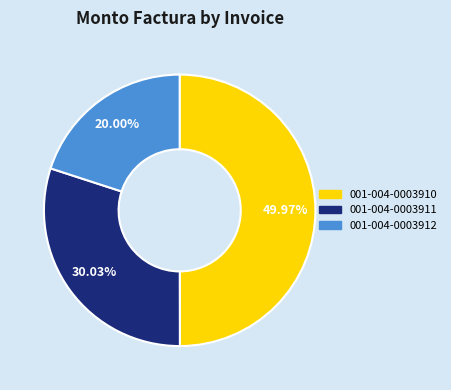

Rank the categories by value from lowest to highest.

001-004-0003912, 001-004-0003911, 001-004-0003910